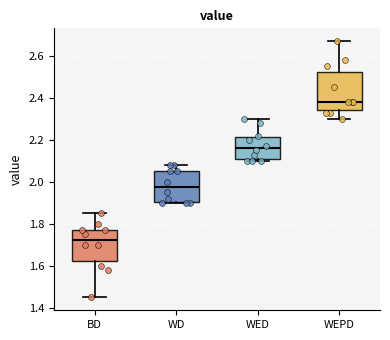

Where does the upper whisker of the box for WEPD end on the y-axis? The values are not printed on the chart, so give them approximately, as read against the axis.

2.68